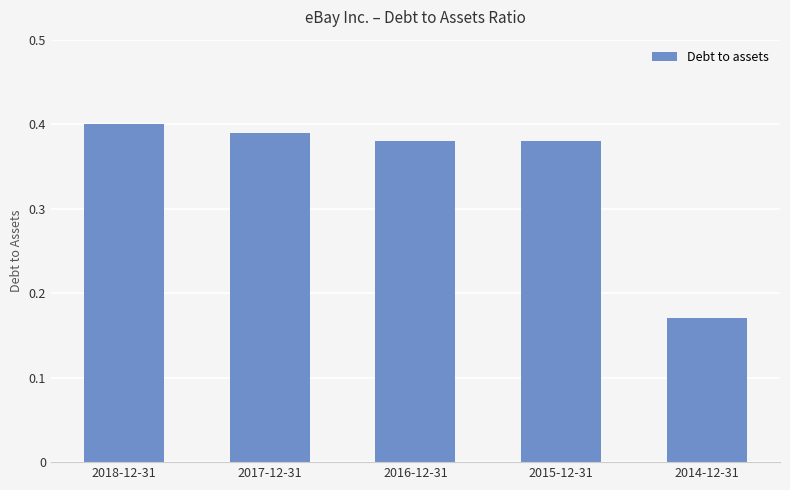

How many distinct data groups are displayed?

1